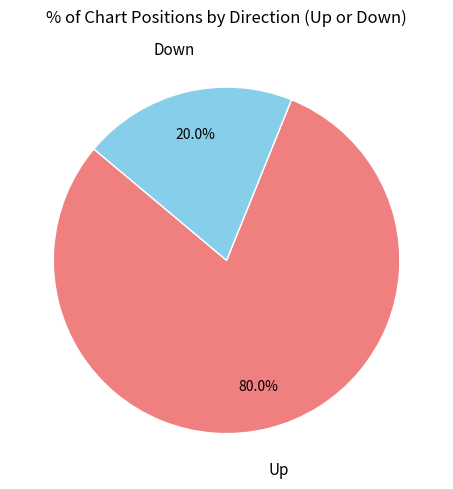

Which has a higher value, Up or Down?

Up